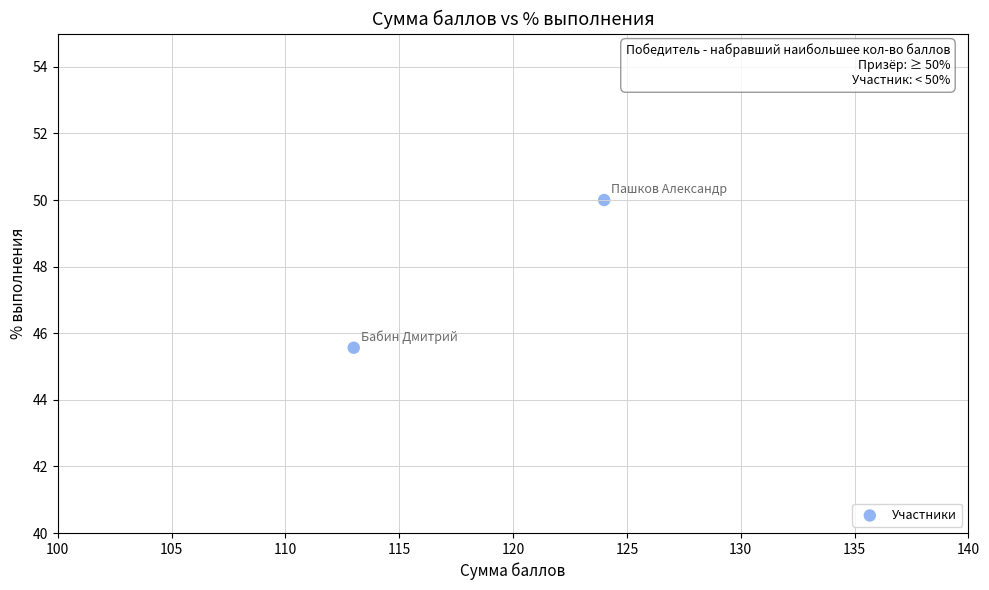

What is the range of Y values (max minus min)?

4.4